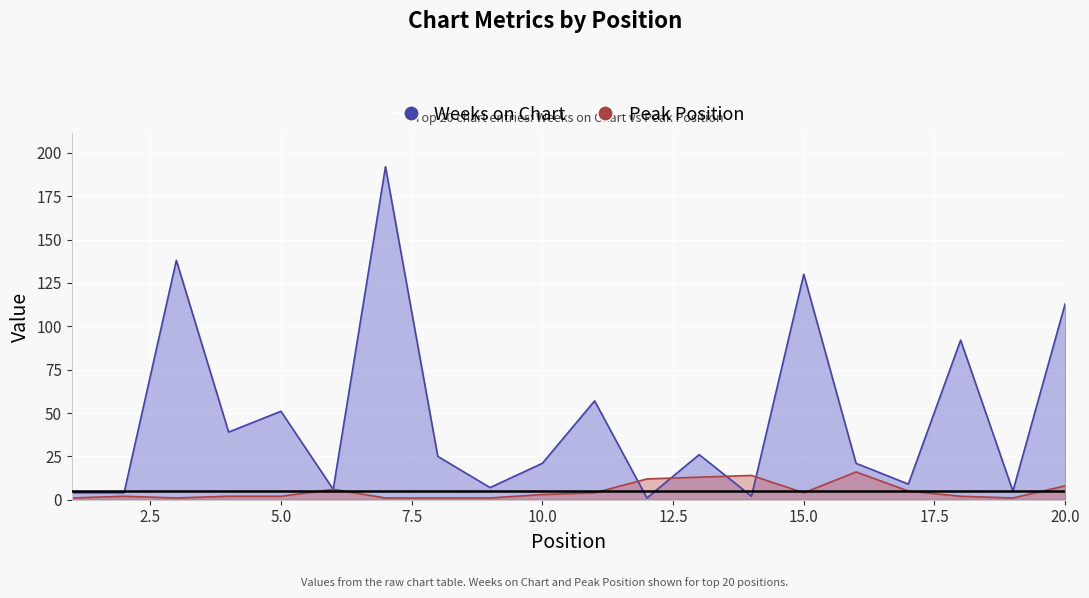

The value of Weeks on Chart at 15 is 130. True or false?

True